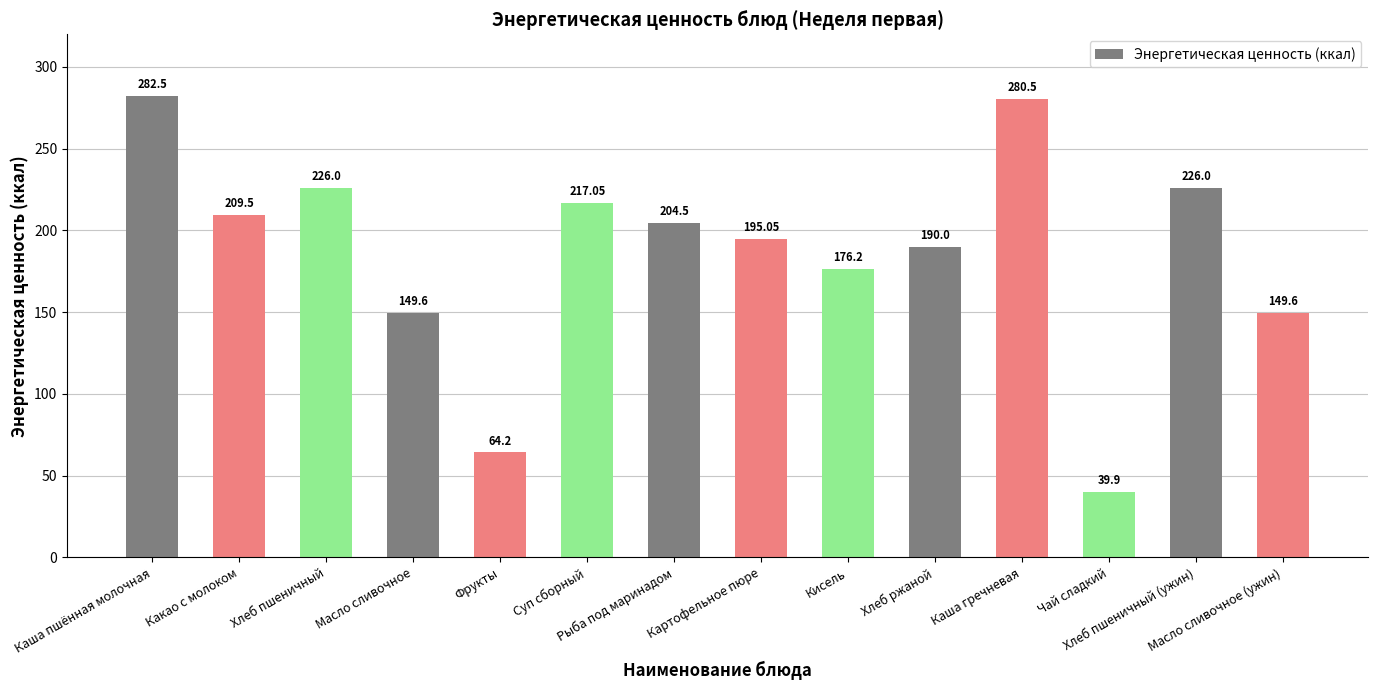

Which category has the lowest value across all series?

Чай сладкий